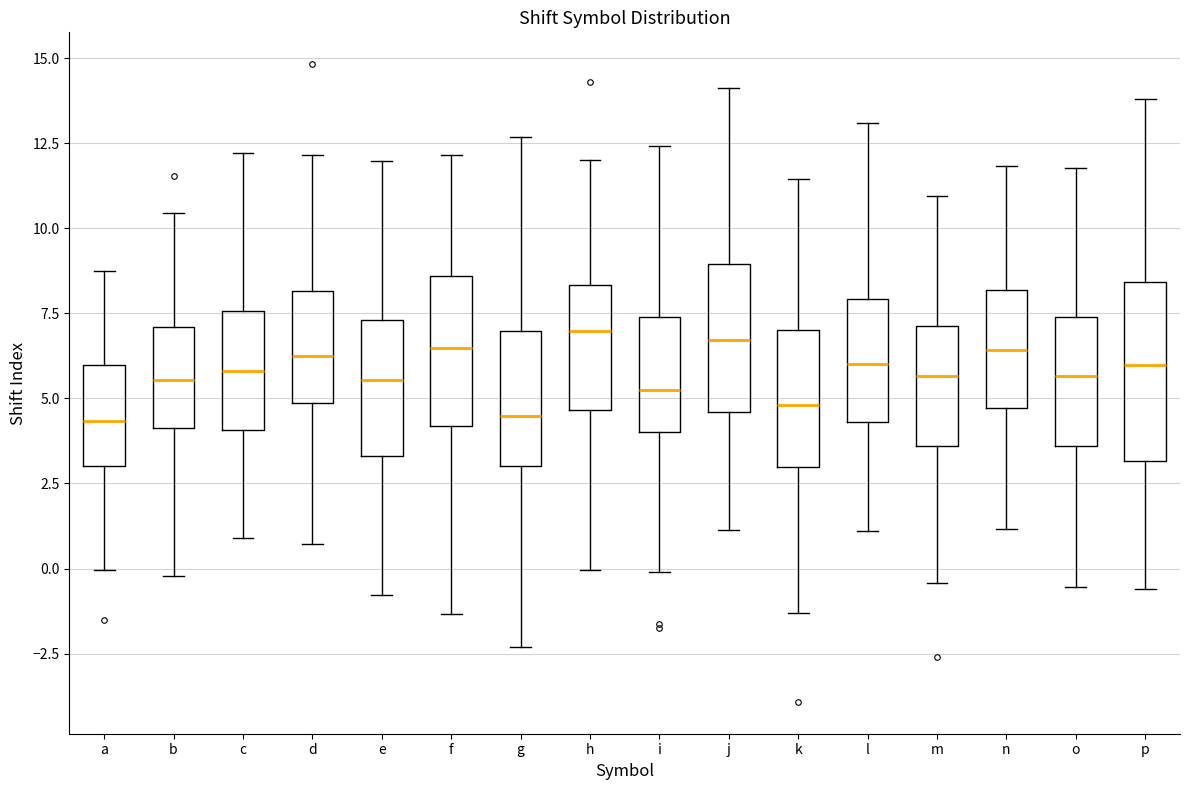

Reading left to right, transcribe this box plot: for each box, give where its median line is, the range the box spans, and where its two whiskers end, as read against the y-axis. The values are not printed on the chart, so give them approximately, as read against the axis.

a: median 4.5, box 3.0 to 6.0, whiskers 0.0 to 8.5
b: median 5.5, box 4.0 to 7.0, whiskers 0.0 to 10.5
c: median 6.0, box 4.0 to 7.5, whiskers 1.0 to 12.0
d: median 6.5, box 5.0 to 8.0, whiskers 0.5 to 12.0
e: median 5.5, box 3.5 to 7.5, whiskers -1.0 to 12.0
f: median 6.5, box 4.0 to 8.5, whiskers -1.5 to 12.0
g: median 4.5, box 3.0 to 7.0, whiskers -2.5 to 12.5
h: median 7.0, box 4.5 to 8.5, whiskers 0.0 to 12.0
i: median 5.0, box 4.0 to 7.5, whiskers 0.0 to 12.5
j: median 6.5, box 4.5 to 9.0, whiskers 1.0 to 14.0
k: median 5.0, box 3.0 to 7.0, whiskers -1.5 to 11.5
l: median 6.0, box 4.5 to 8.0, whiskers 1.0 to 13.0
m: median 5.5, box 3.5 to 7.0, whiskers -0.5 to 11.0
n: median 6.5, box 4.5 to 8.0, whiskers 1.0 to 12.0
o: median 5.5, box 3.5 to 7.5, whiskers -0.5 to 12.0
p: median 6.0, box 3.0 to 8.5, whiskers -0.5 to 14.0